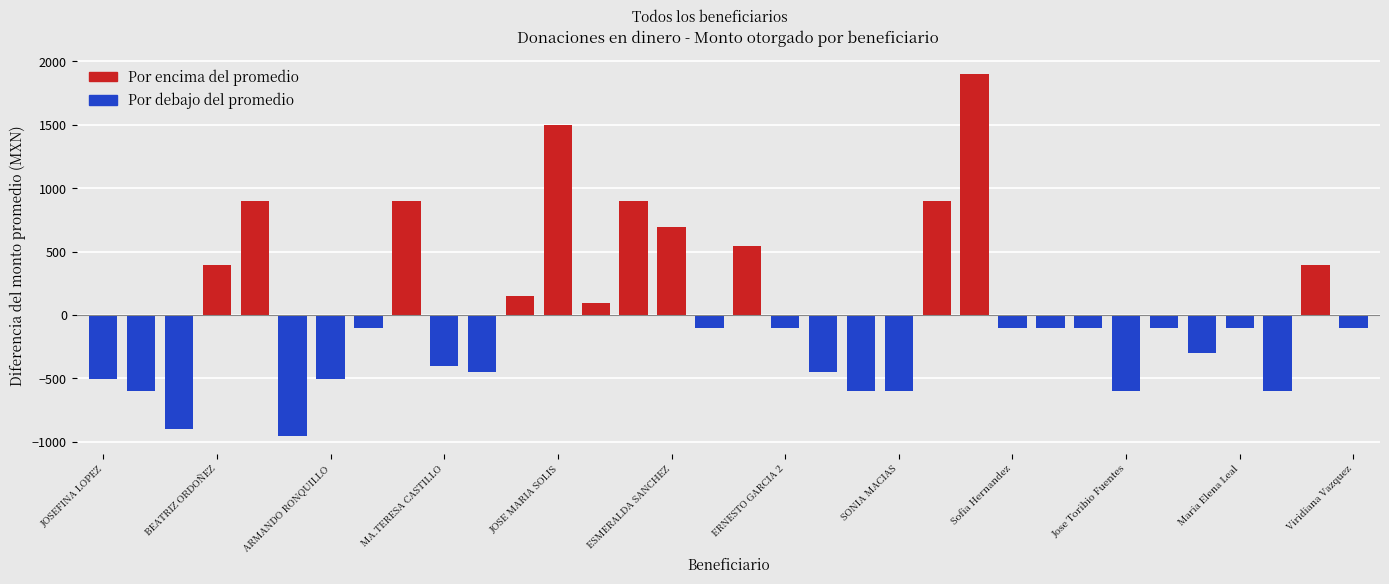

What is the average value?

25.0